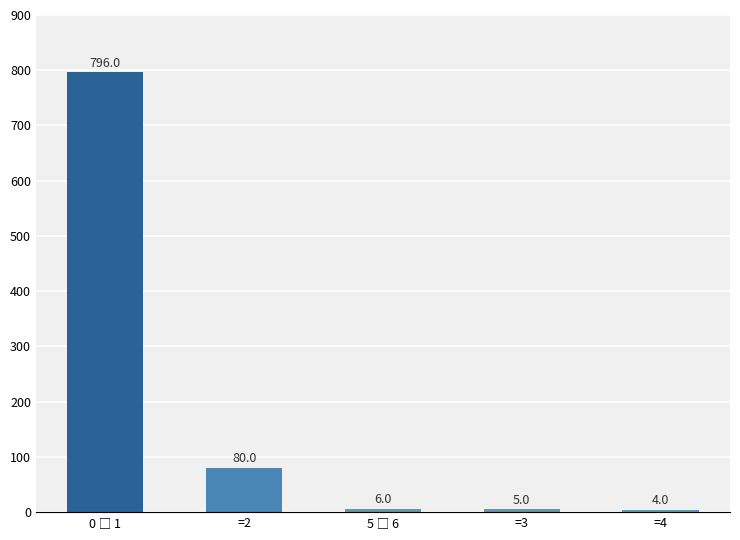

How many categories are shown in the chart?

5